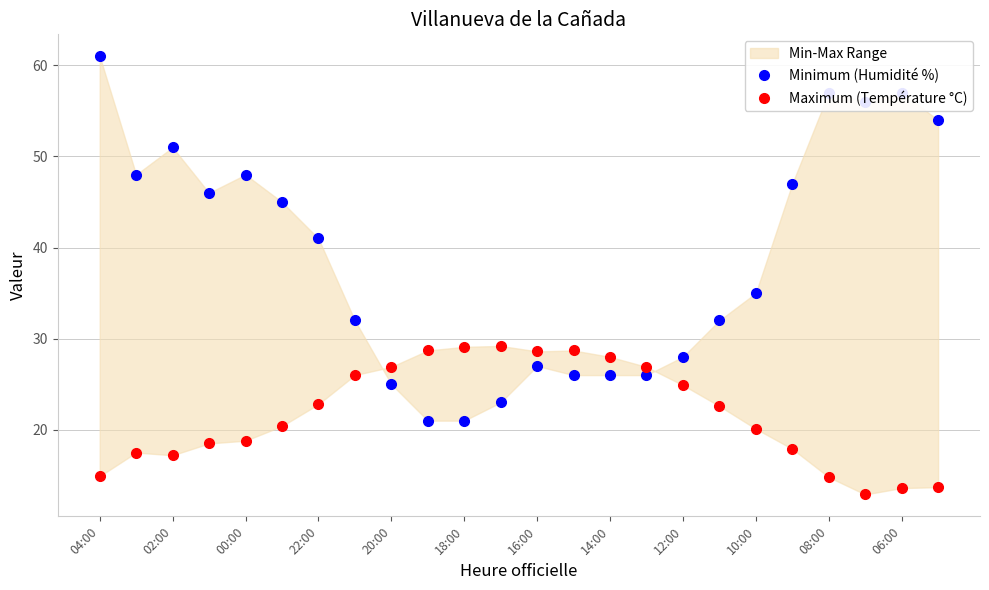

True or false: Maximum (Température °C) has a value of 24.9 at 12:00.

True